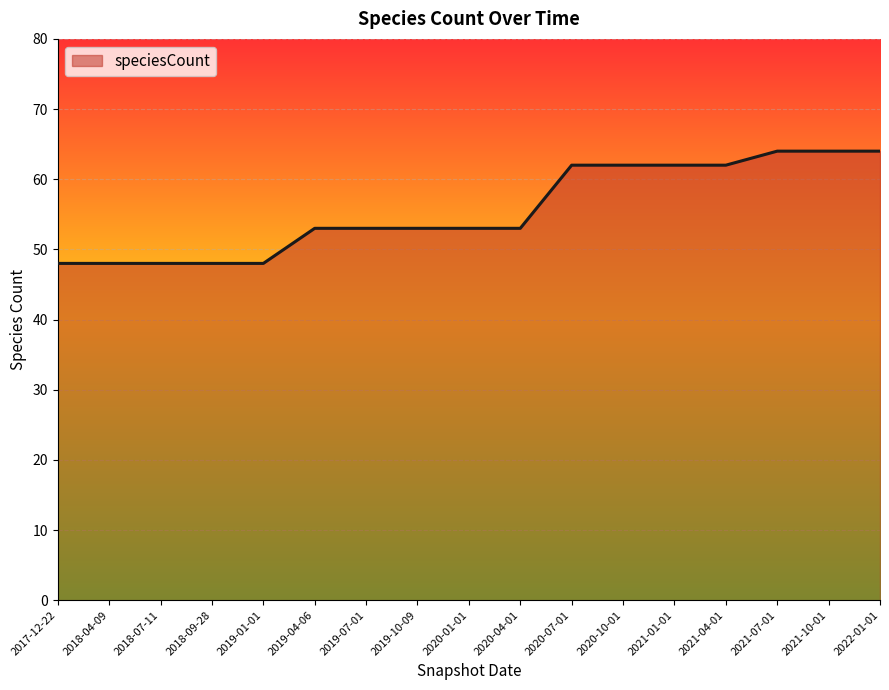

Read the value at 2018-04-09.

48